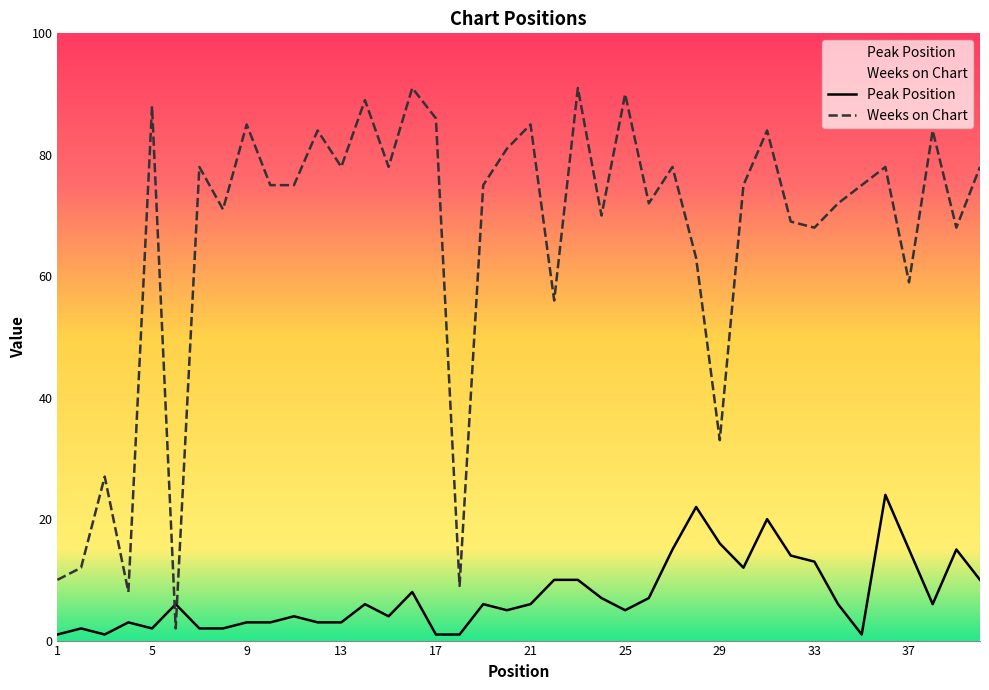

What is the total value across all series at 12?

87